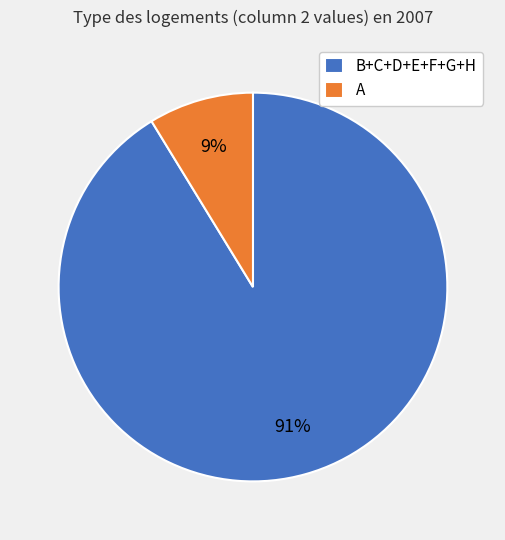

To the nearest percent, what percentage of the pie is A?

9%